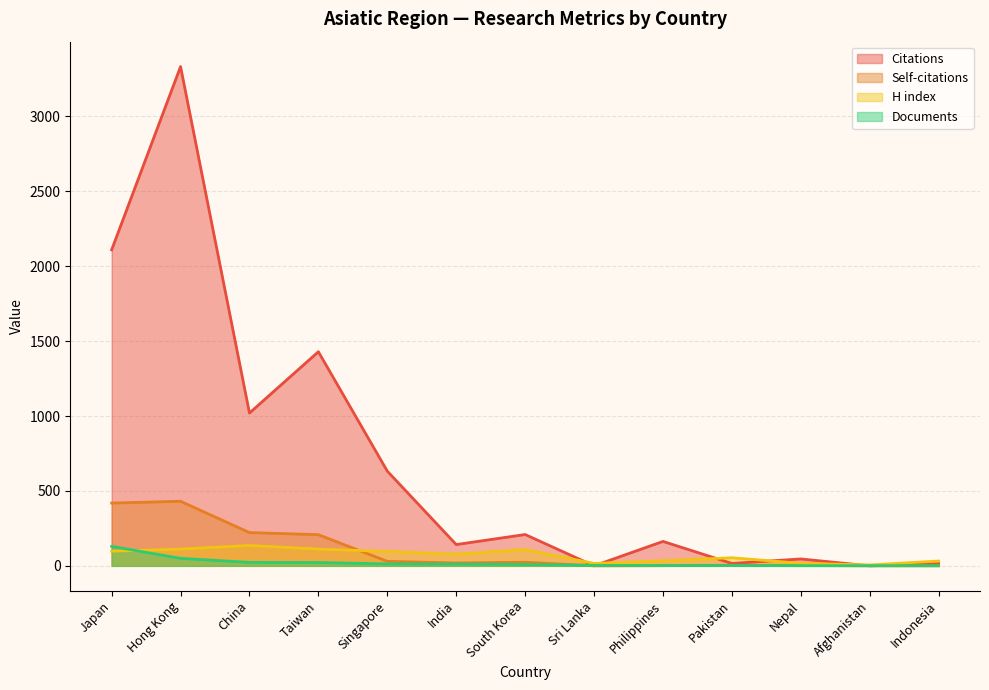

How many values in the Self-citations series are below 19?

6